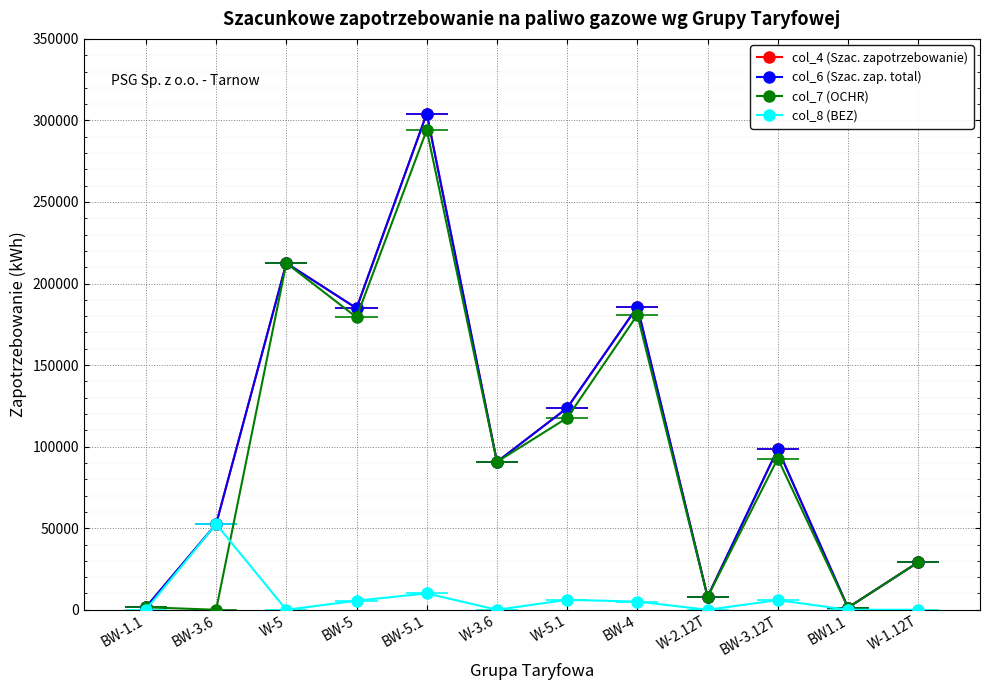

Between BW-4 and W-1.12T, which is larger?

BW-4